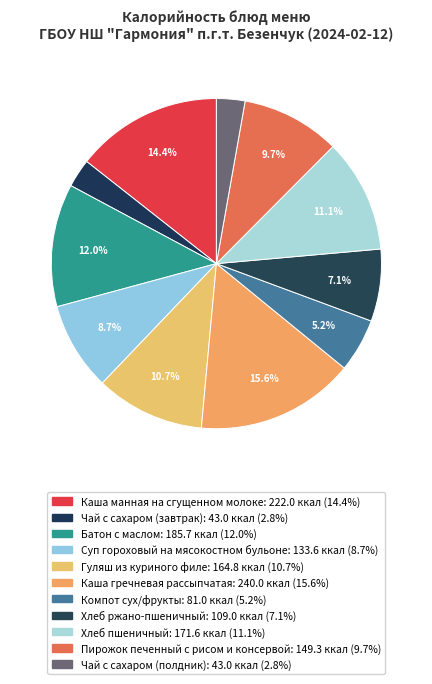

Count the number of slices in the pie.

11